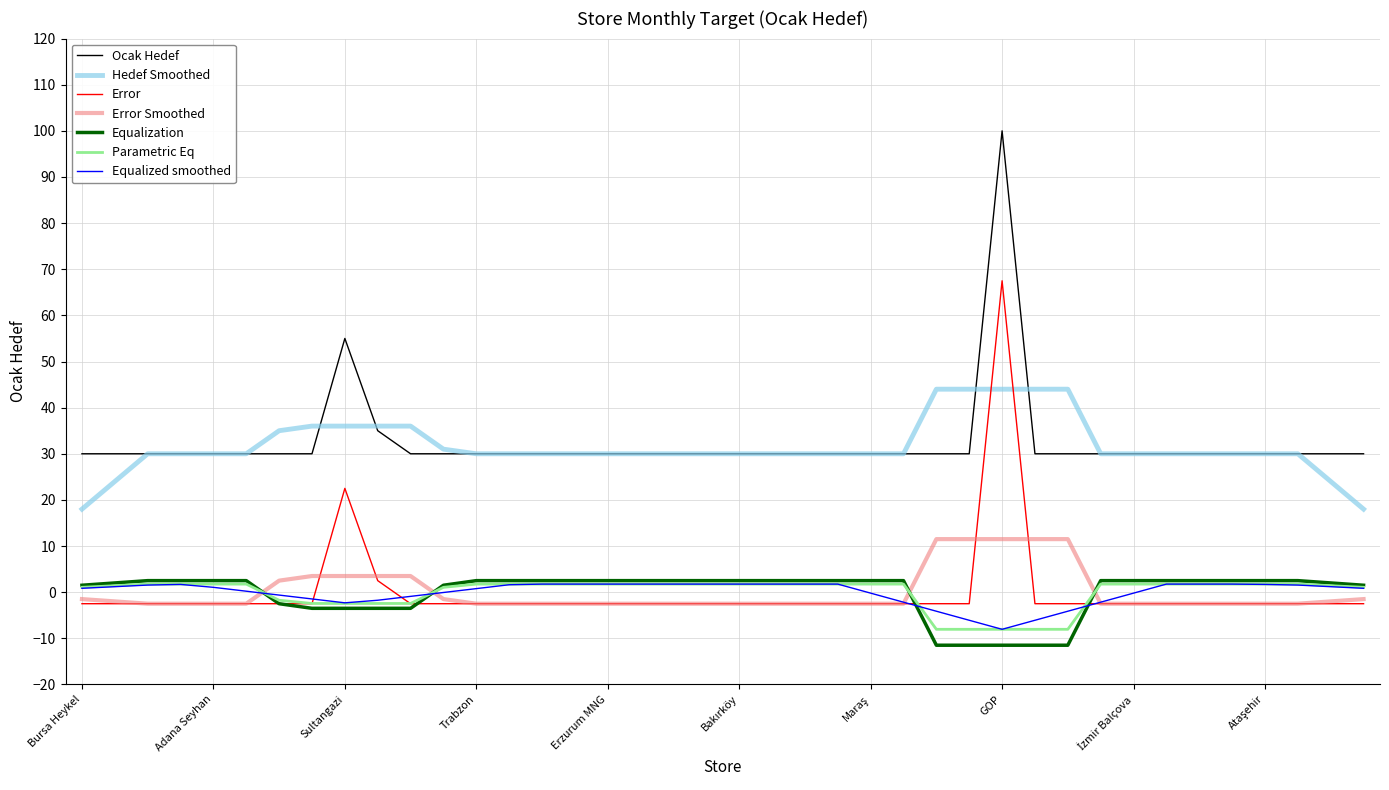

What is the lowest value of the Equalization series?

-11.5